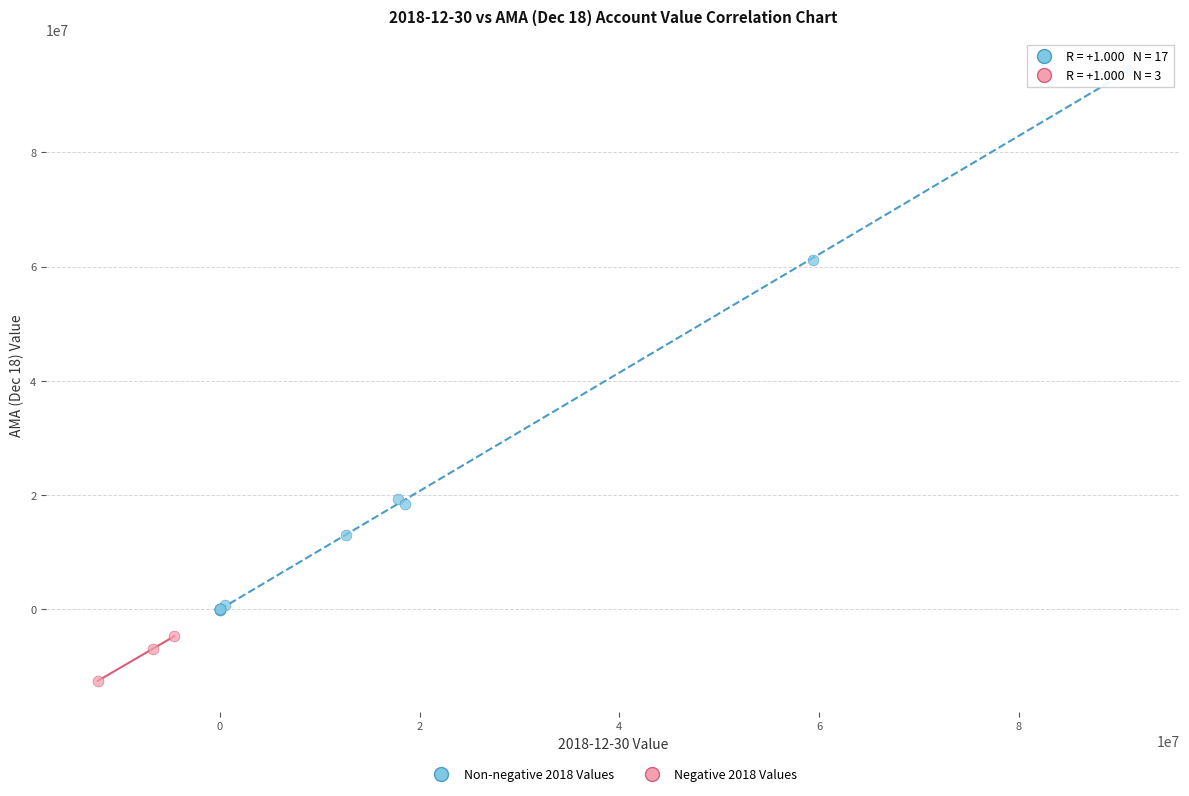

Which series contains the lowest Y value?

Negative 2018 Values